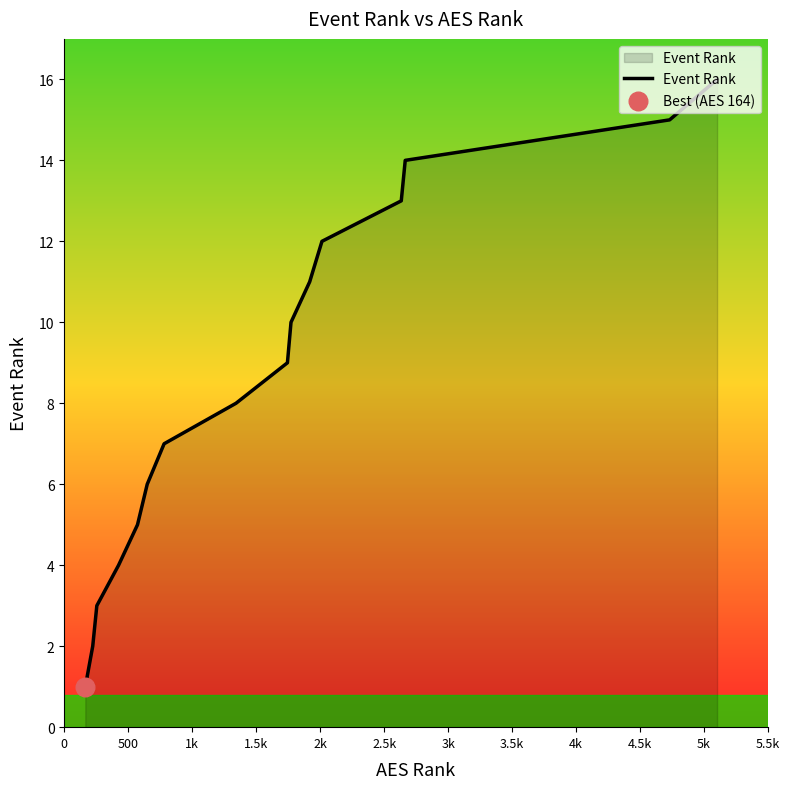

What is the difference between the maximum and minimum values?

15